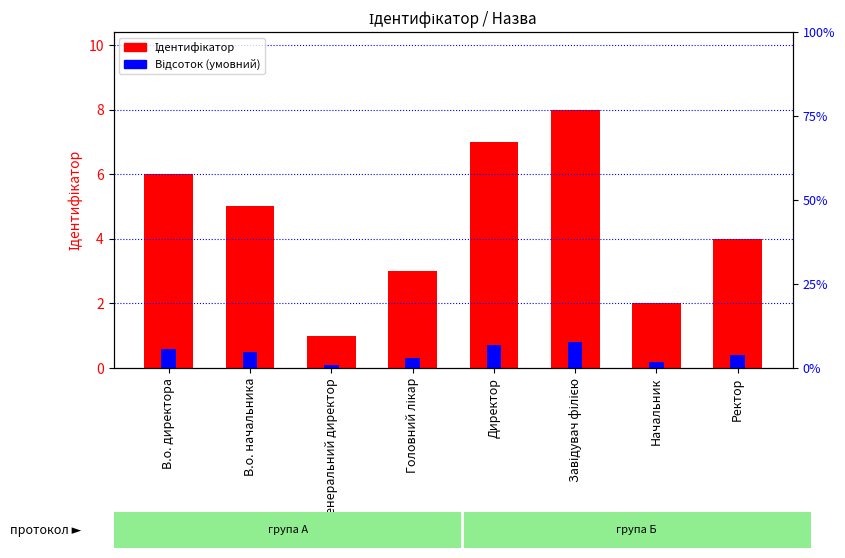

Reading left to right, list all the values displayed in this chart.

Ідентифікатор: В.о. директора=6.0	В.о. начальника=5.0	Генеральний директор=1.0	Головний лікар=3.0	Директор=7.0	Завідувач філією=8.0	Начальник=2.0	Ректор=4.0
Відсоток (умовний): В.о. директора=0.6	В.о. начальника=0.5	Генеральний директор=0.1	Головний лікар=0.3	Директор=0.7	Завідувач філією=0.8	Начальник=0.2	Ректор=0.4